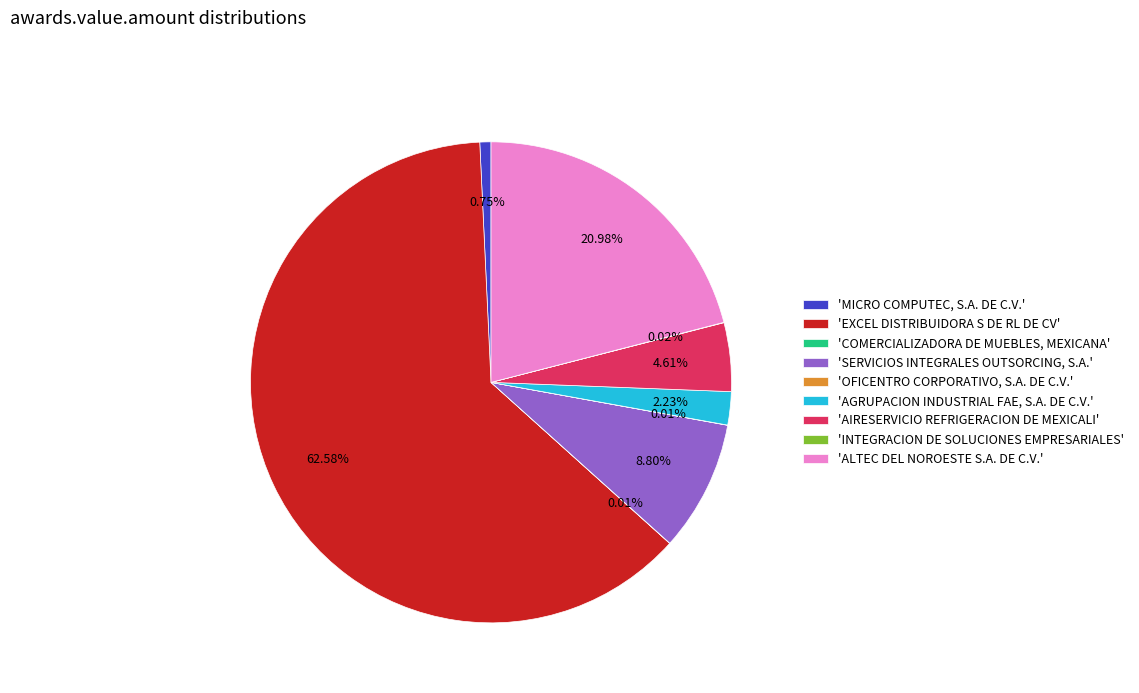

Which has a higher value, 'AGRUPACION INDUSTRIAL FAE, S.A. DE C.V.' or 'AIRESERVICIO REFRIGERACION DE MEXICALI'?

'AIRESERVICIO REFRIGERACION DE MEXICALI'